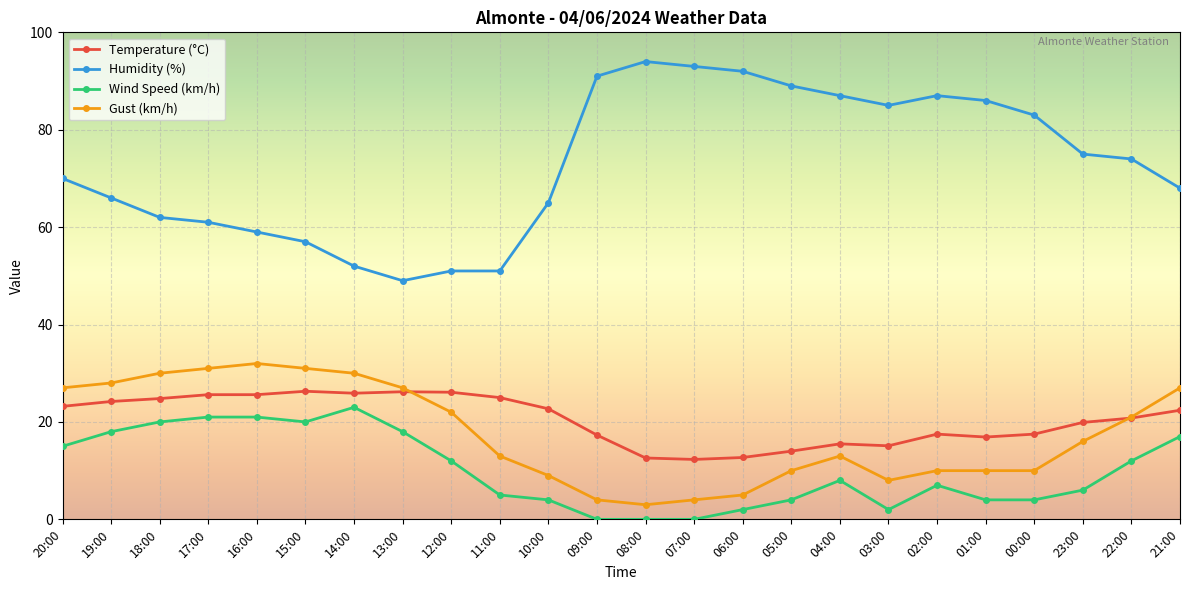

Which series has the largest range (max minus min)?

Humidity (%)